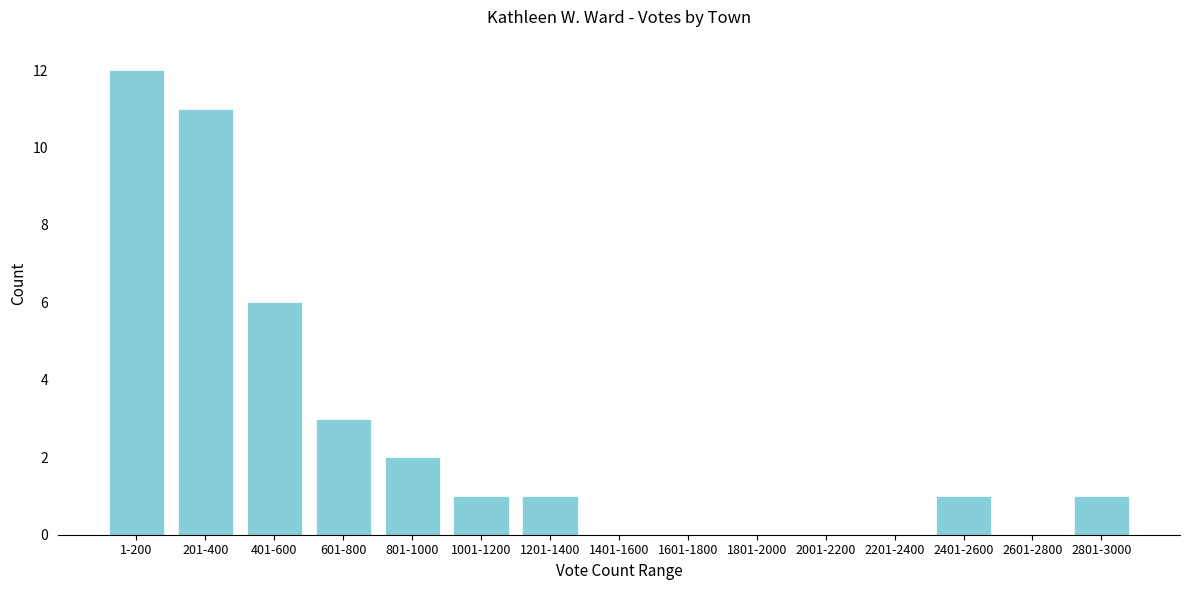

The value at 1401-1600 is -6. True or false?

False